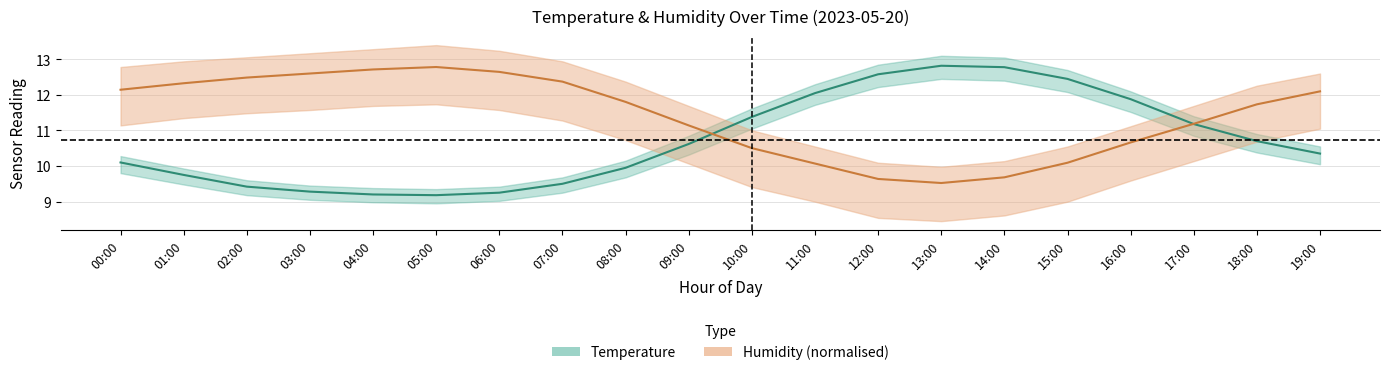

How many data points in Temperature are above 10?

12